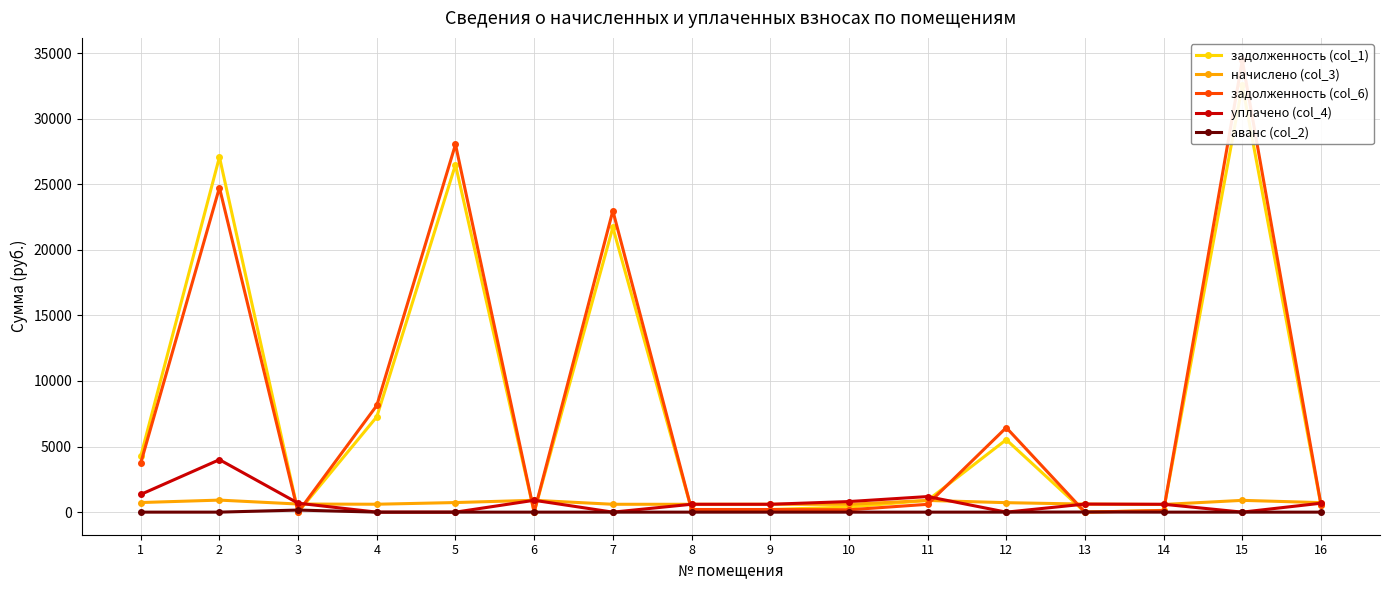

At which category does начислено (col_3) reach its first local valley?

4